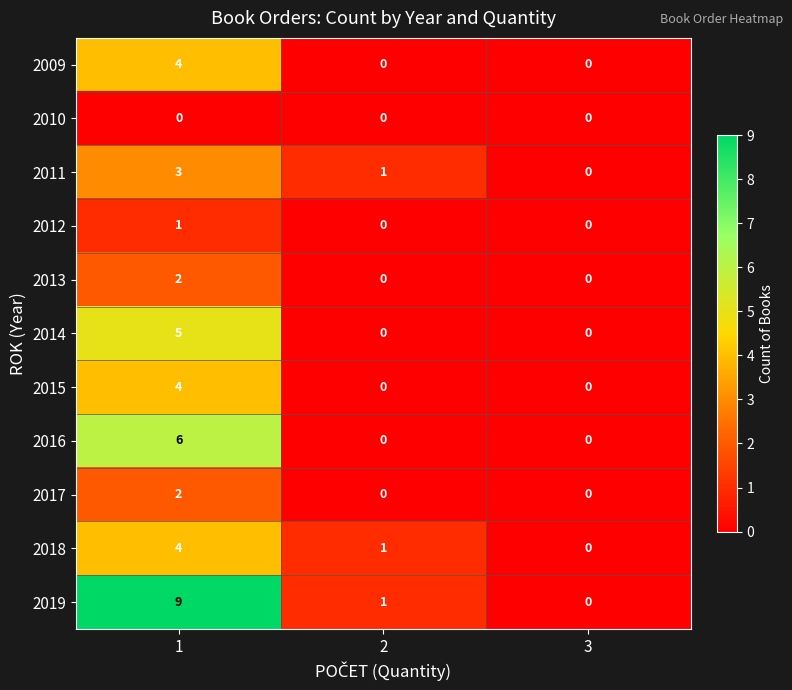

How many values in the 2014 series exceed 0?

1